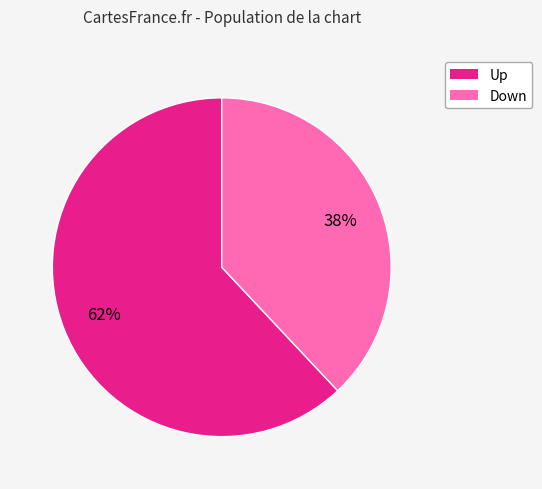

Is there a majority slice in this chart?

Yes